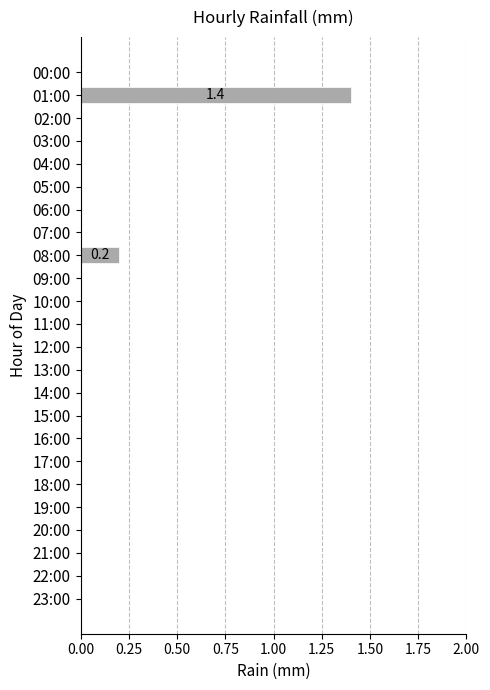

What is the average value?

0.1